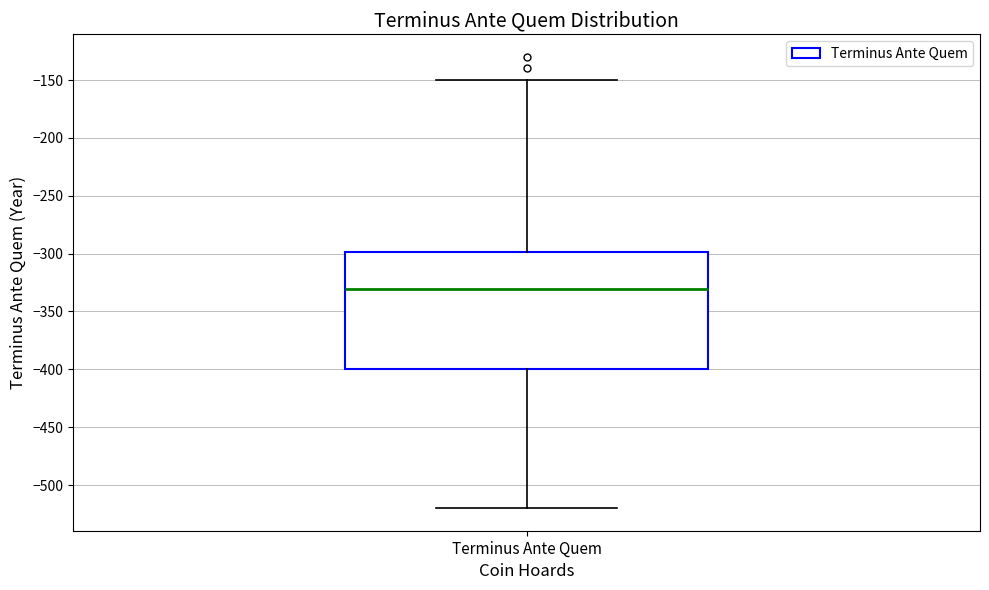

Read this box plot against the y-axis: the position of the median line, the range covered by the box, and the ends of both whiskers. The values are not printed on the chart, so give them approximately, as read against the axis.

median -330, box -400 to -300, whiskers -520 to -150